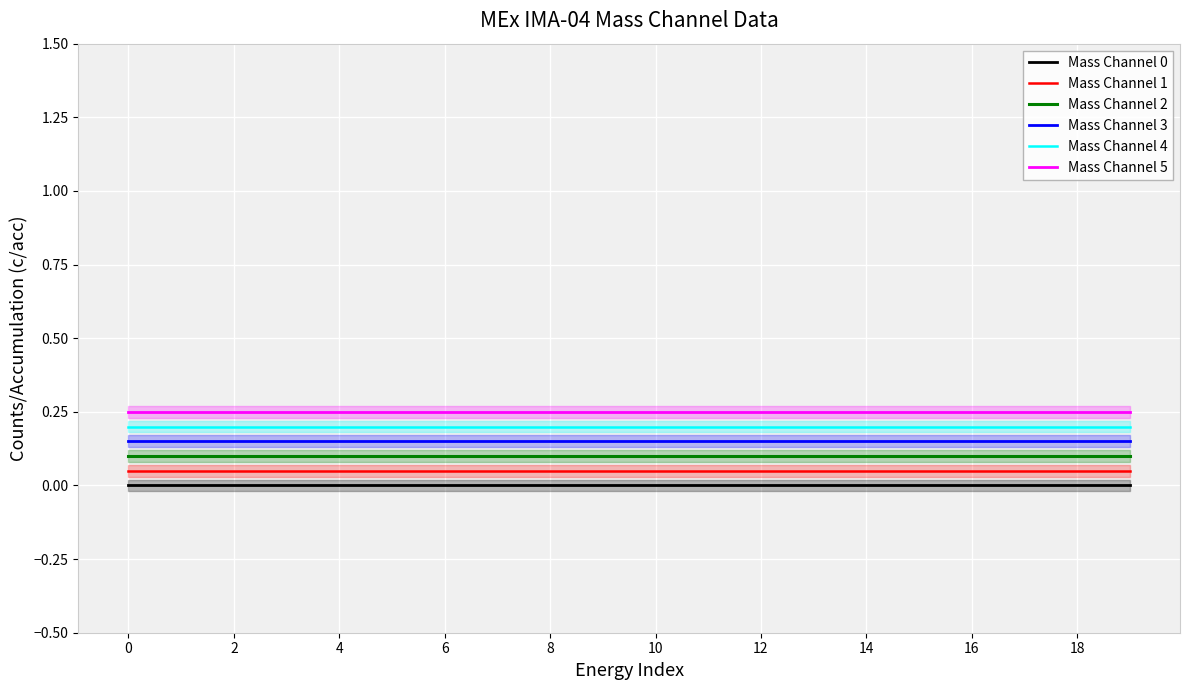

True or false: Mass Channel 4 and Mass Channel 0 intersect in this chart.

False